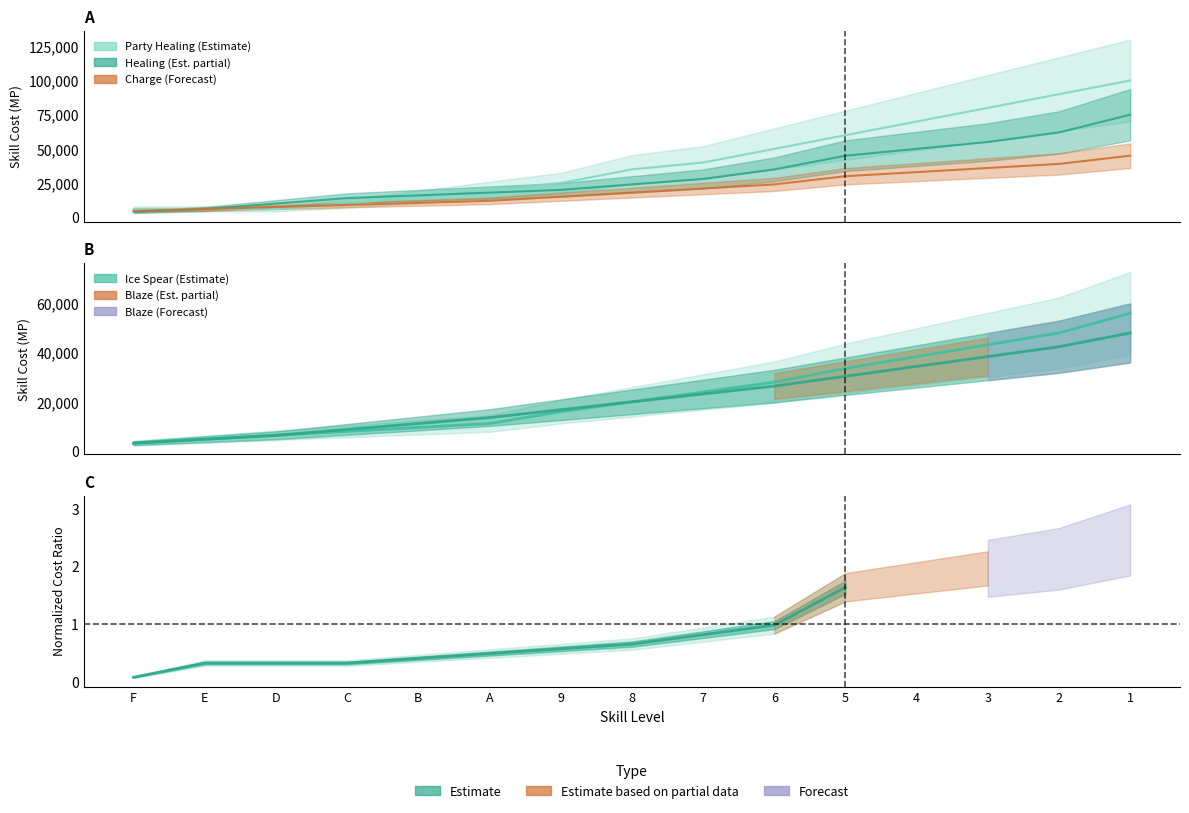

Rank the series by their maximum value, from highest to lowest.

Party Healing, Healing, Ice Spear, Blaze, Charge